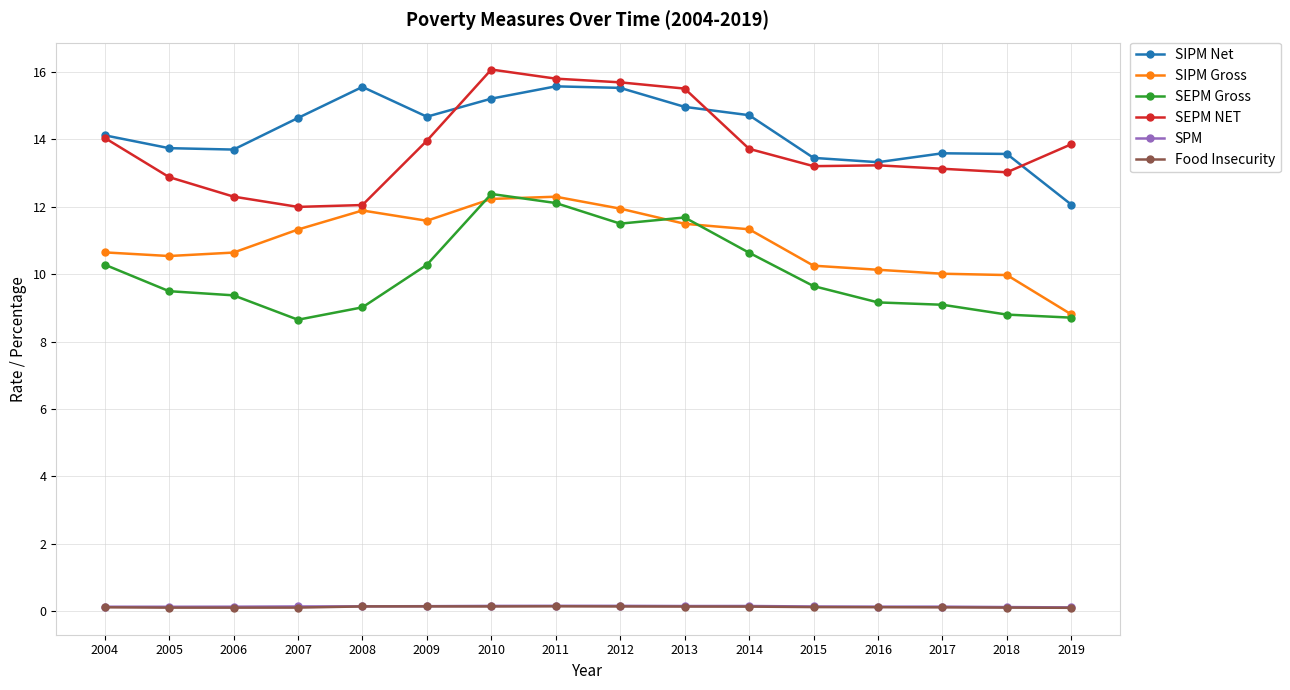

What is the difference between the second highest and minimum values in the SEPM NET series?

3.8